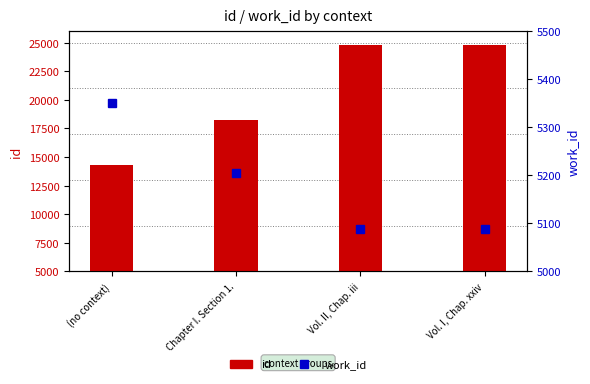

At how many categories does at least one series exceed 17878?

3